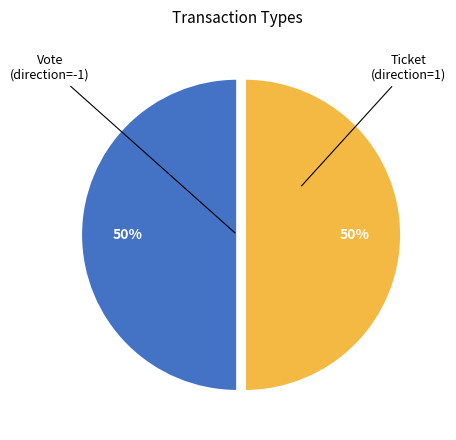

How many segments does this pie chart have?

2